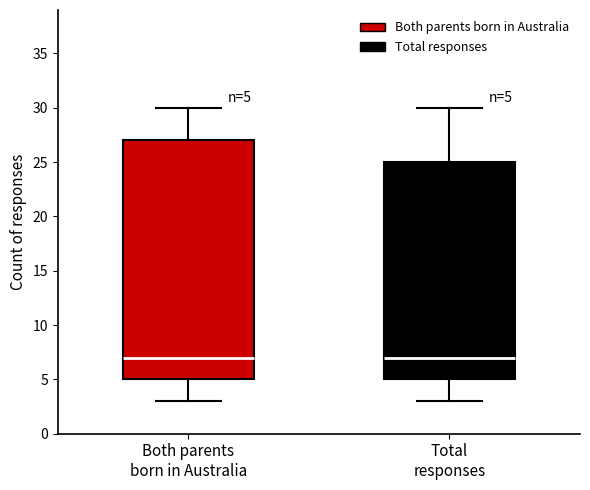

Which box is the tallest, from its lower edge to its upper edge?

Both parents born in Australia